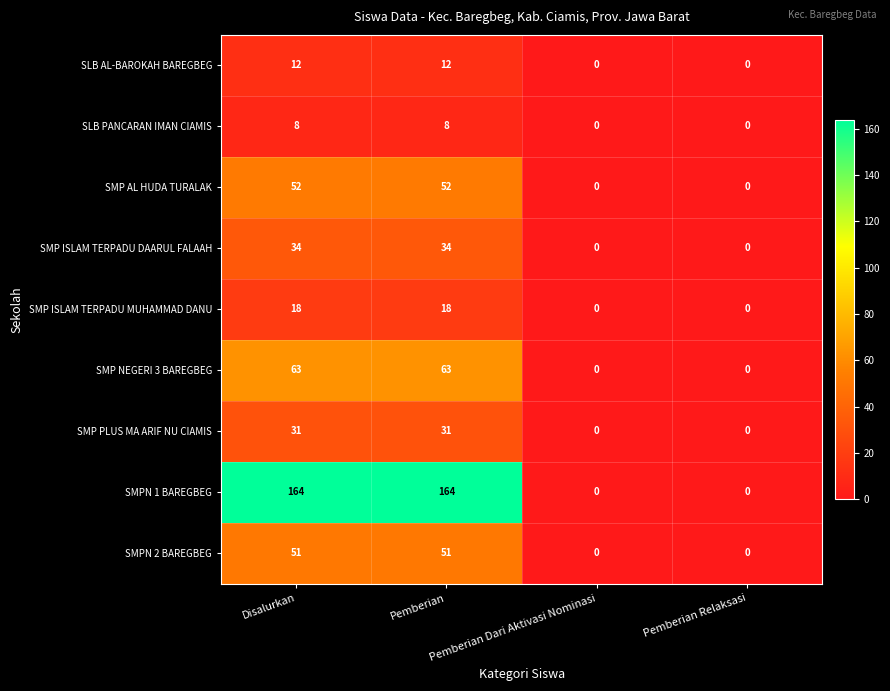

Rank the series by their maximum value, from lowest to highest.

SLB PANCARAN IMAN CIAMIS, SLB AL-BAROKAH BAREGBEG, SMP ISLAM TERPADU MUHAMMAD DANU, SMP PLUS MA ARIF NU CIAMIS, SMP ISLAM TERPADU DAARUL FALAAH, SMPN 2 BAREGBEG, SMP AL HUDA TURALAK, SMP NEGERI 3 BAREGBEG, SMPN 1 BAREGBEG